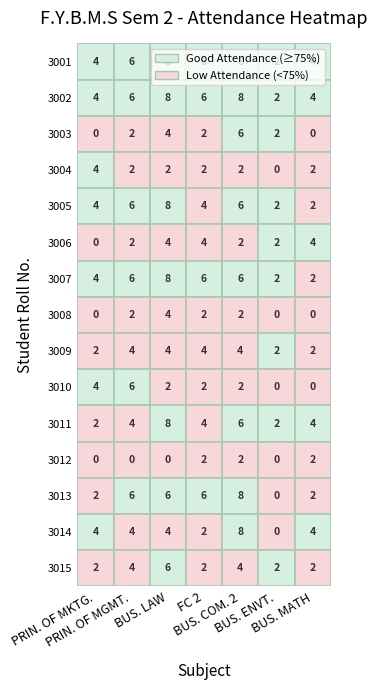

Rank the categories by 3009 value from highest to lowest.

PRIN. OF MGMT., BUS. LAW, FC 2, BUS. COM. 2, PRIN. OF MKTG., BUS. ENVT., BUS. MATH